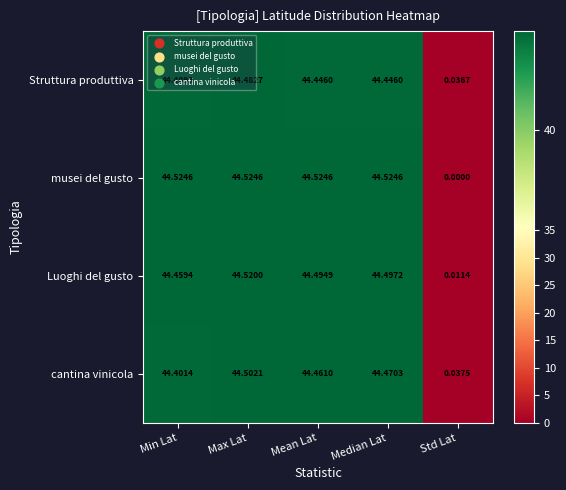

Which series has the largest range (max minus min)?

musei del gusto